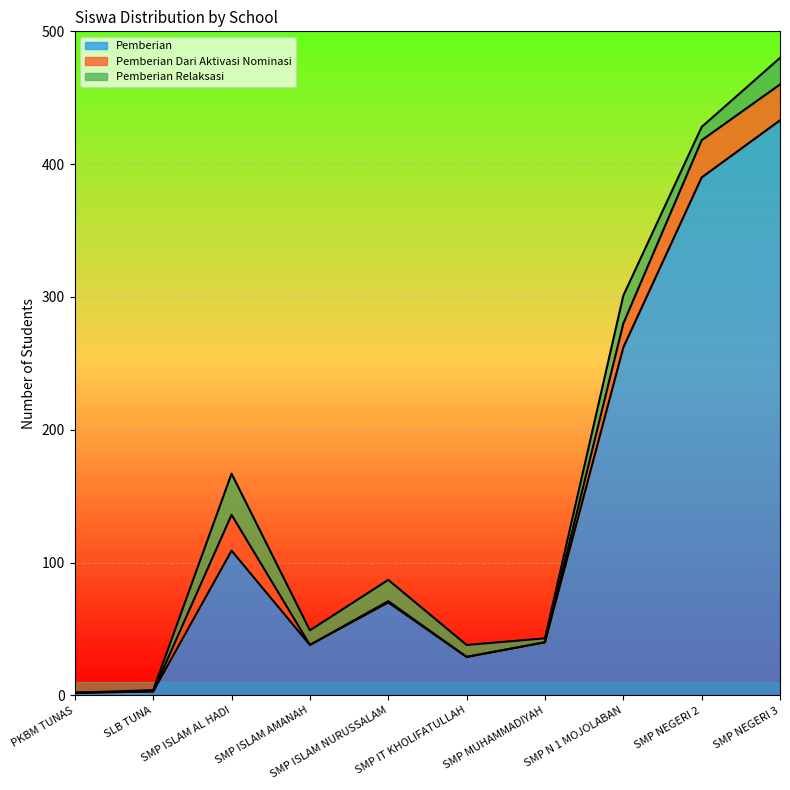

How many intersections are there between Pemberian Relaksasi and Pemberian Dari Aktivasi Nominasi?

1